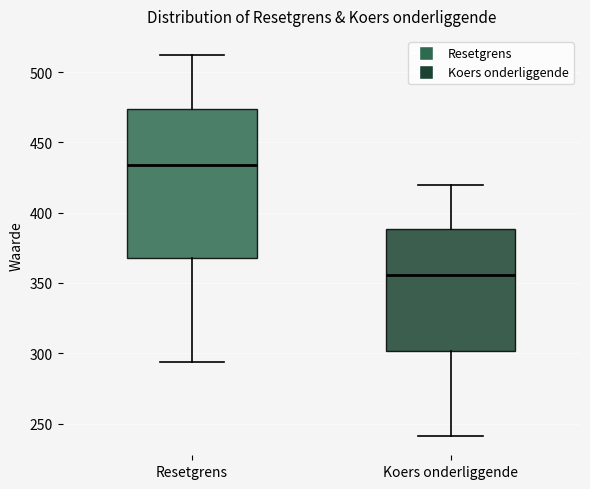

Reading left to right, read every box against the y-axis: the position of its median line, the range the box covers, and the ends of its whiskers. The values are not printed on the chart, so give them approximately, as read against the axis.

Resetgrens: median 435, box 370 to 475, whiskers 295 to 510
Koers onderliggende: median 355, box 300 to 390, whiskers 240 to 420